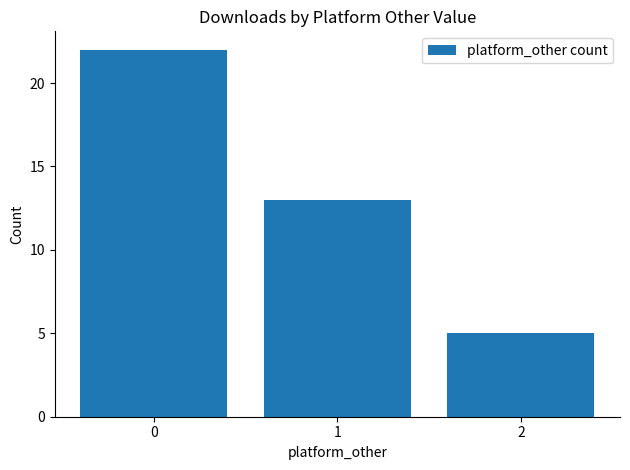

Reading left to right, extract all data points from this chart.

22	13	5